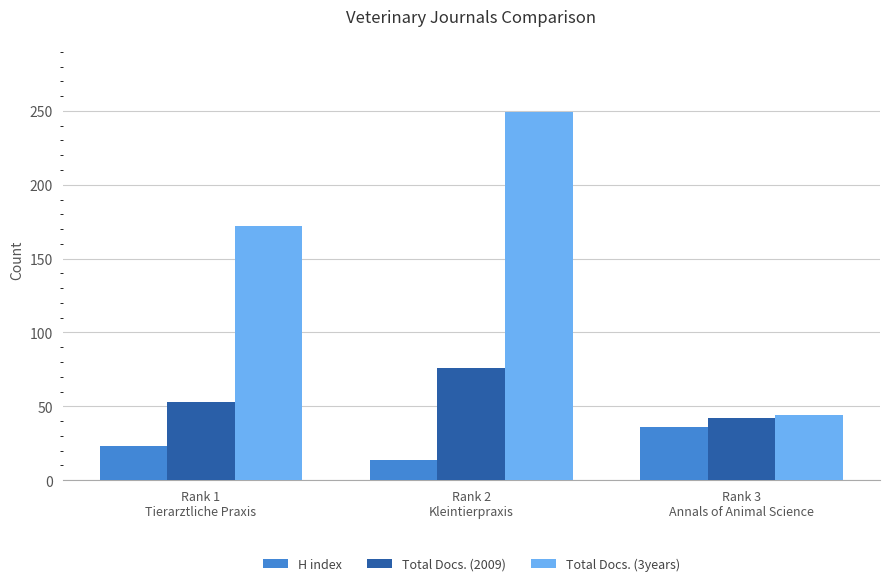

At Rank 2
Kleintierpraxis, list the series in order from largest to smallest.

Total Docs. (3years), Total Docs. (2009), H index